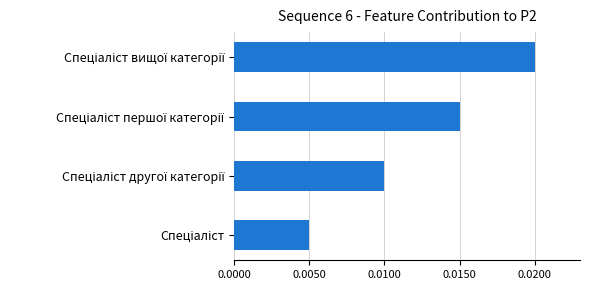

Count the values in the range 0 to 1.

4